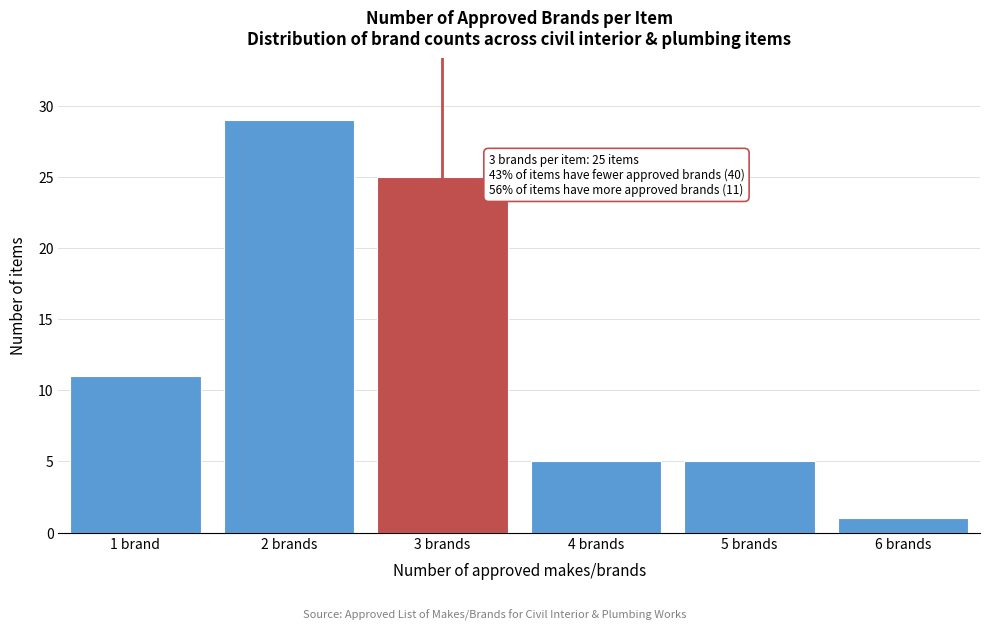

Reading left to right, what are all the values shown in this chart?

11	29	25	5	5	1